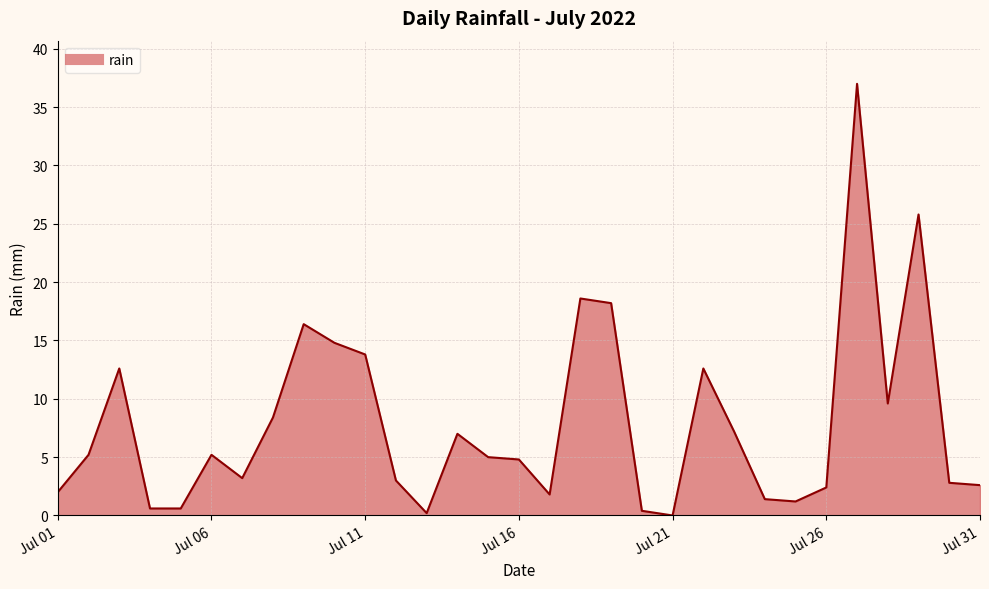

What is the difference between the maximum and minimum values?

37.0